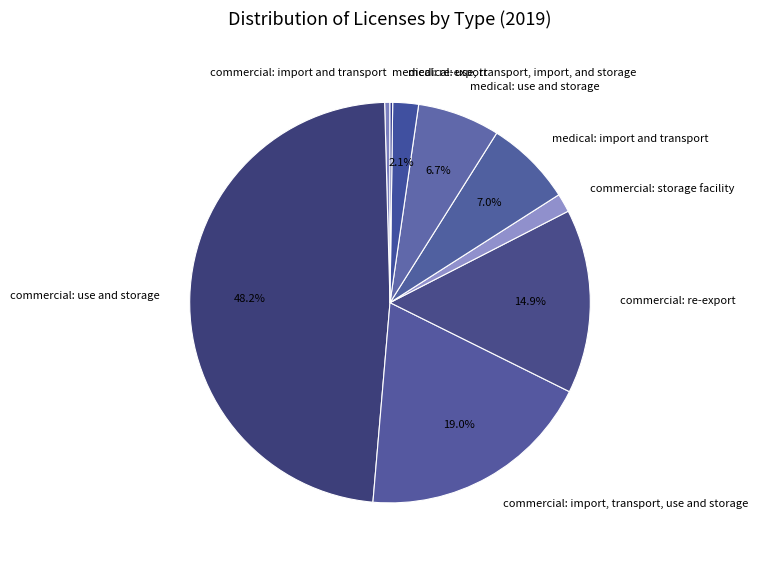

True or false: medical: use, transport, import, and storage accounts for 2% of the total.

True